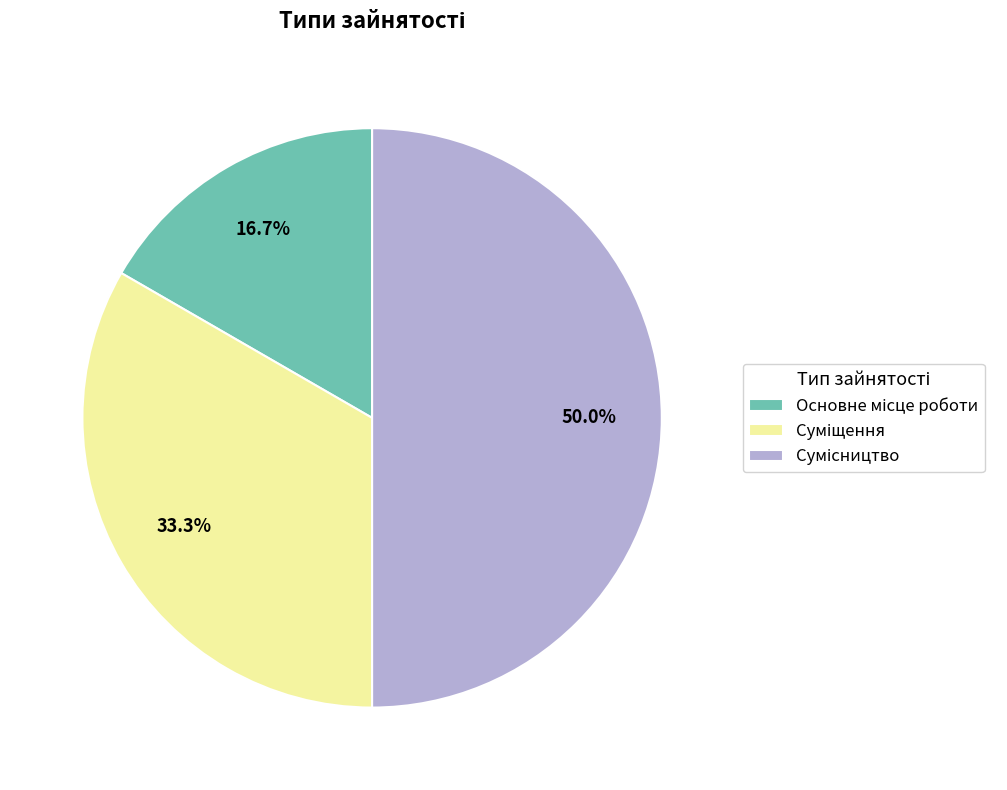

What percentage is the Суміщення slice, to the nearest percent?

33%